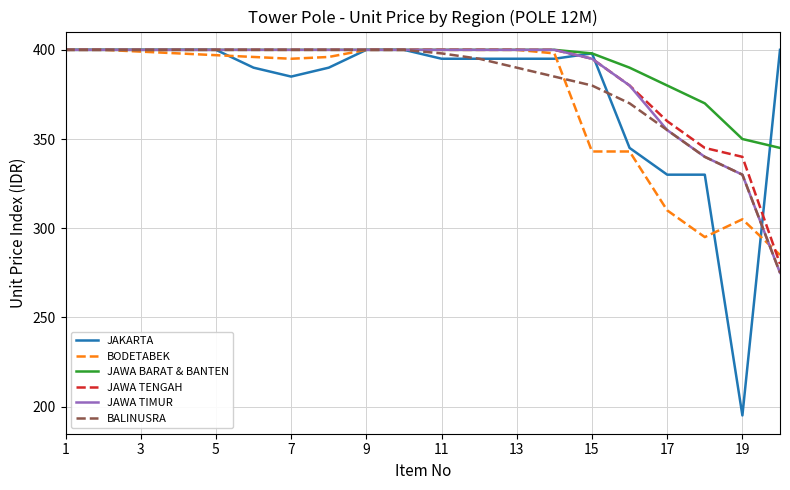

Is this an area chart (filled region under the line)?

No